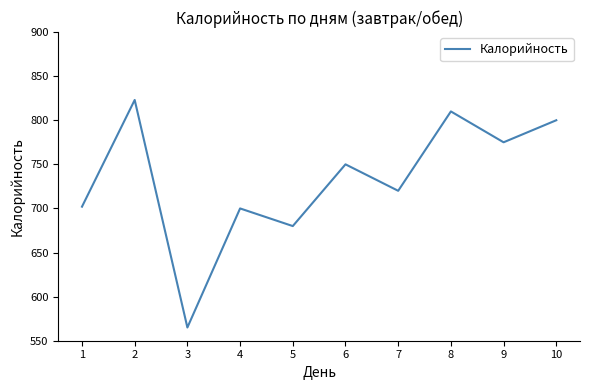

What is the difference between the maximum and minimum values?

258